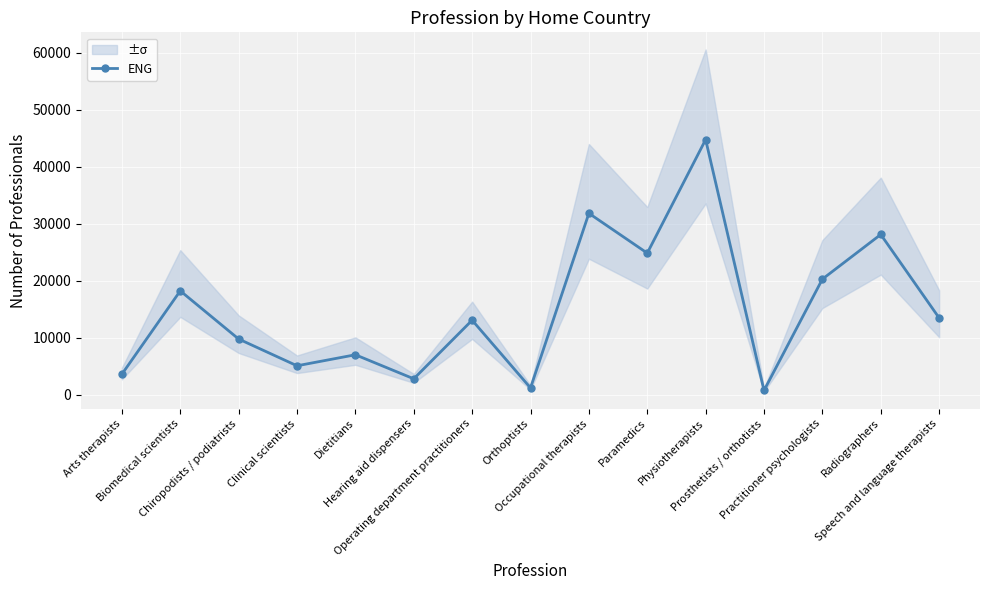

Rank the categories by value from highest to lowest.

Physiotherapists, Occupational therapists, Radiographers, Paramedics, Practitioner psychologists, Biomedical scientists, Speech and language therapists, Operating department practitioners, Chiropodists / podiatrists, Dietitians, Clinical scientists, Arts therapists, Hearing aid dispensers, Orthoptists, Prosthetists / orthotists